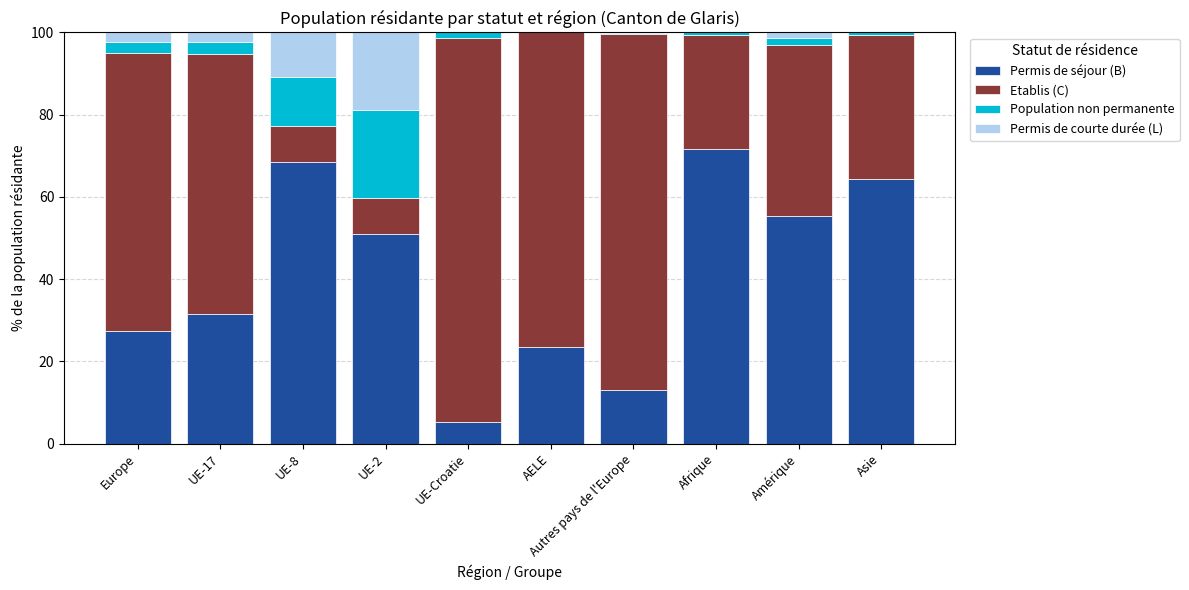

What is the total value across all series at UE-2?

100.0